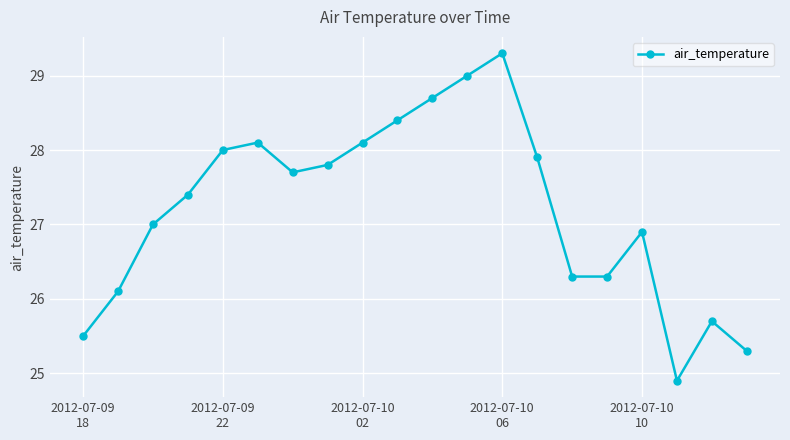

How many distinct data groups are displayed?

1